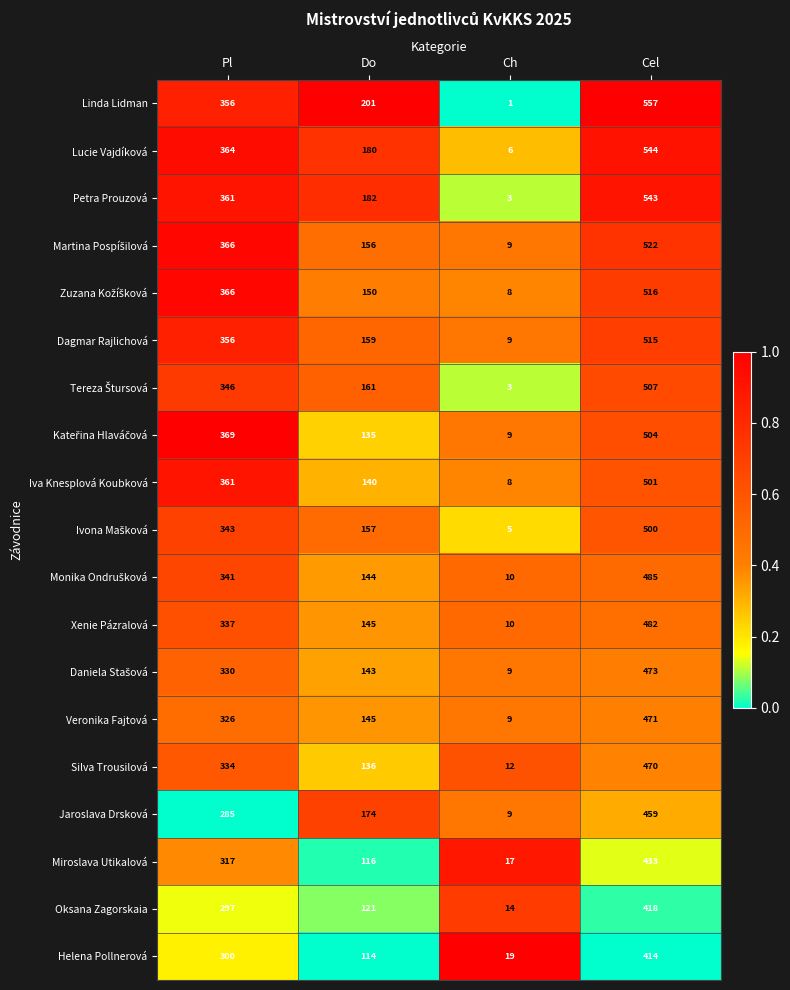

What is the difference between the highest and lowest values at Pl?

84